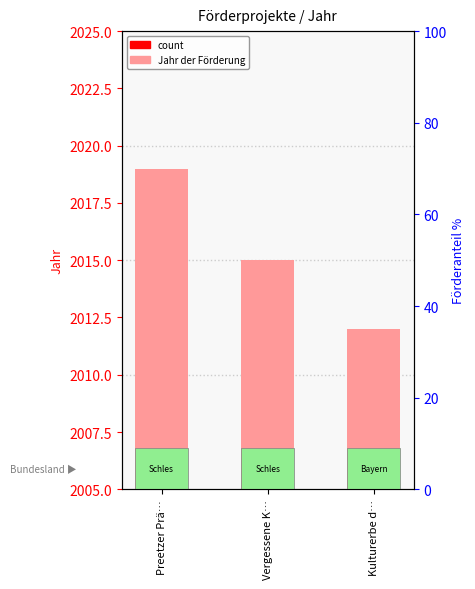

Reading right to left, list all the values displayed in this chart.

Kulturerbe d…=2012	Vergessene K…=2015	Preetzer Prä…=2019